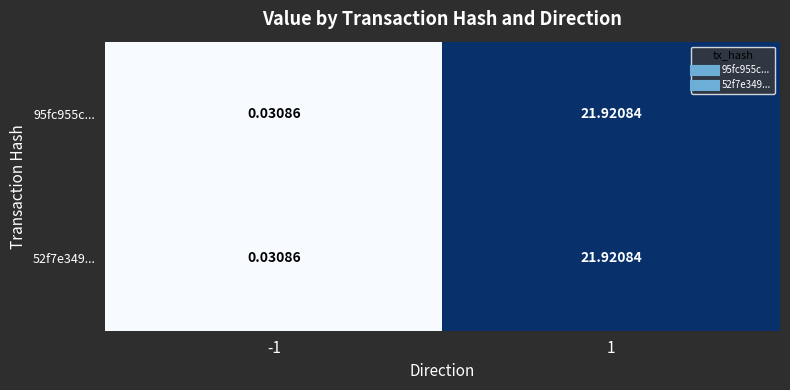

Is the value of 52f7e349... at -1 greater than the value of 95fc955c... at 1?

No